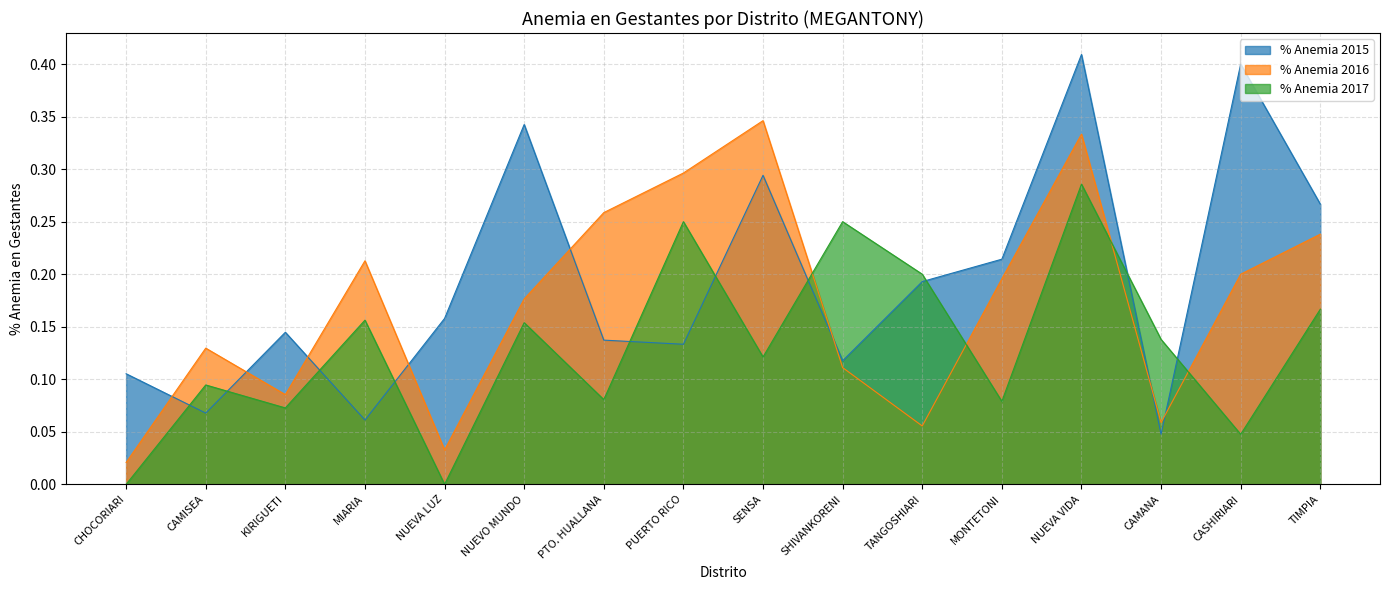

Reading left to right, extract all data points from this chart.

% Anemia 2015: 0.1	0.1	0.1	0.1	0.2	0.3	0.1	0.1	0.3	0.1	0.2	0.2	0.4	0.0	0.4	0.3
% Anemia 2016: 0.0	0.1	0.1	0.2	0.0	0.2	0.3	0.3	0.3	0.1	0.1	0.2	0.3	0.1	0.2	0.2
% Anemia 2017: 0.0	0.1	0.1	0.2	0.0	0.2	0.1	0.2	0.1	0.2	0.2	0.1	0.3	0.1	0.0	0.2